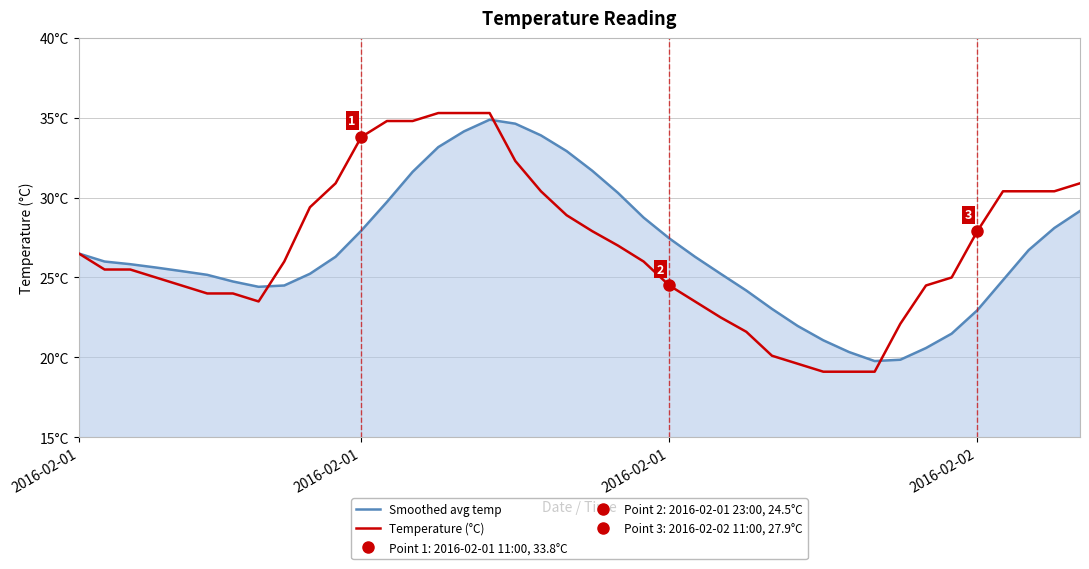

What are all the series names shown in the legend?

Smoothed avg temp, Temperature (°C)